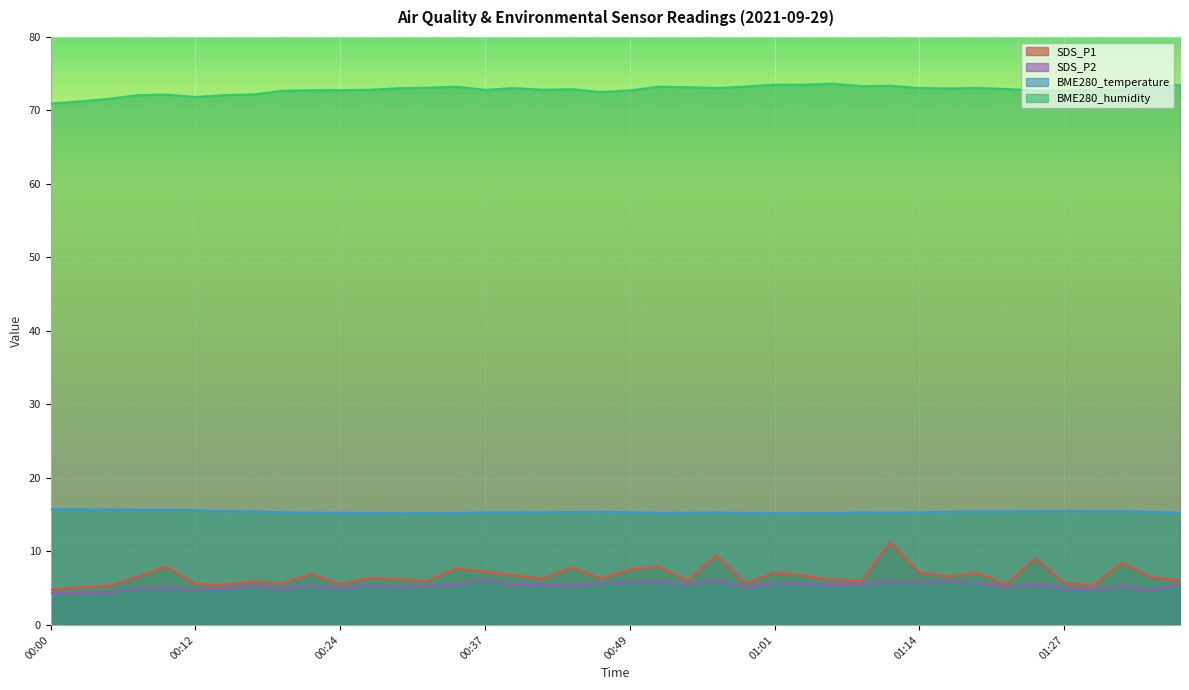

True or false: BME280_humidity and SDS_P1 intersect in this chart.

False